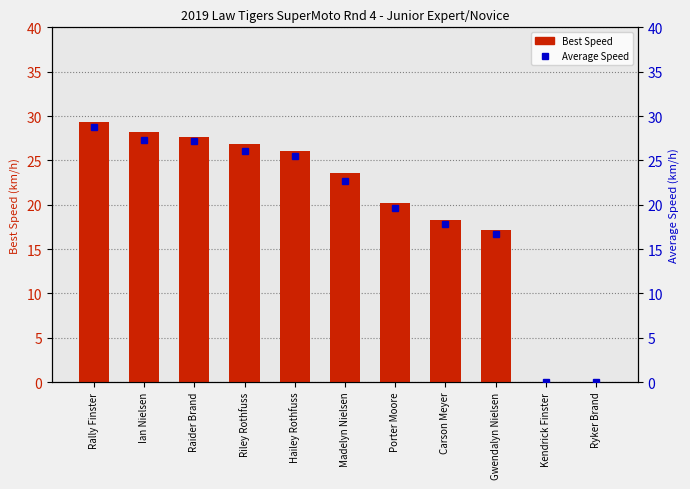

Between Ian Nielsen and Raider Brand, which series saw the biggest shift?

Best Speed